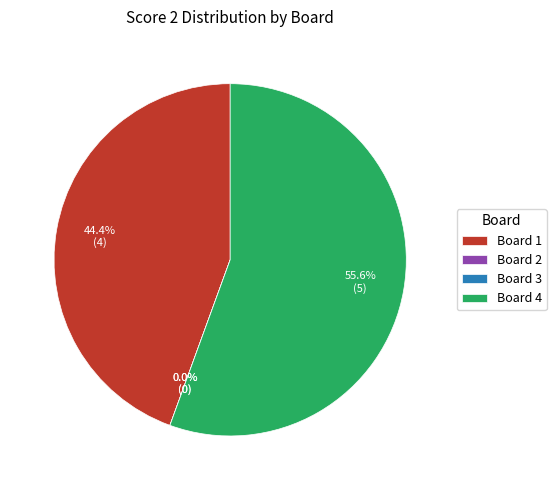

Is it true that Board 1 is 44% of the pie?

True